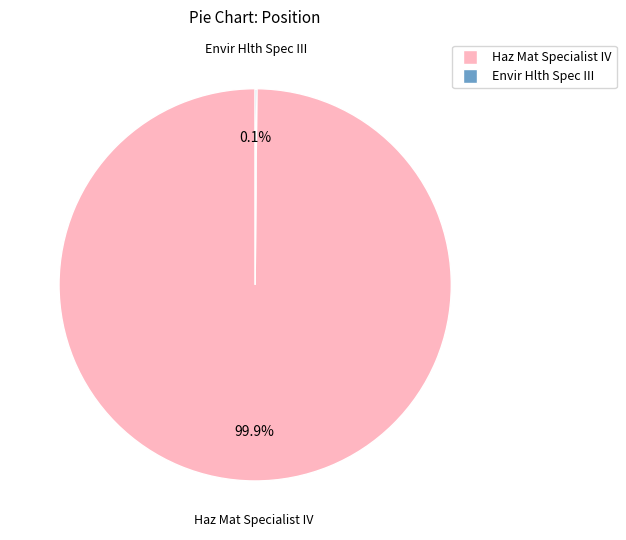

Is it true that Haz Mat Specialist IV is 91% of the pie?

False